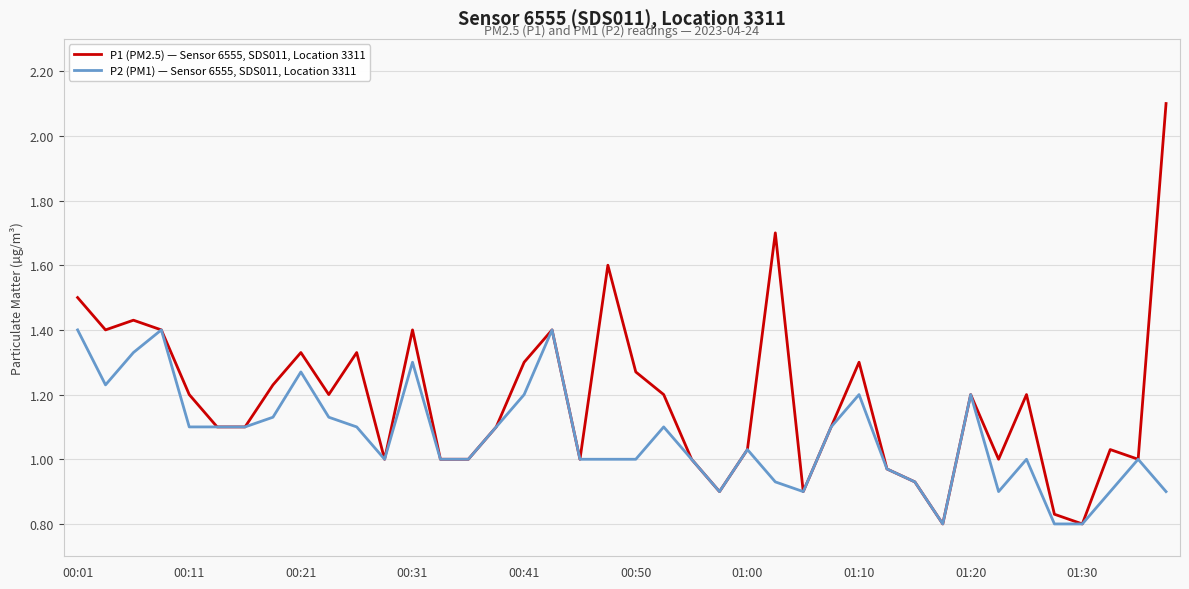

Which series has the largest range (max minus min)?

P1 (PM2.5) — Sensor 6555, SDS011, Location 3311